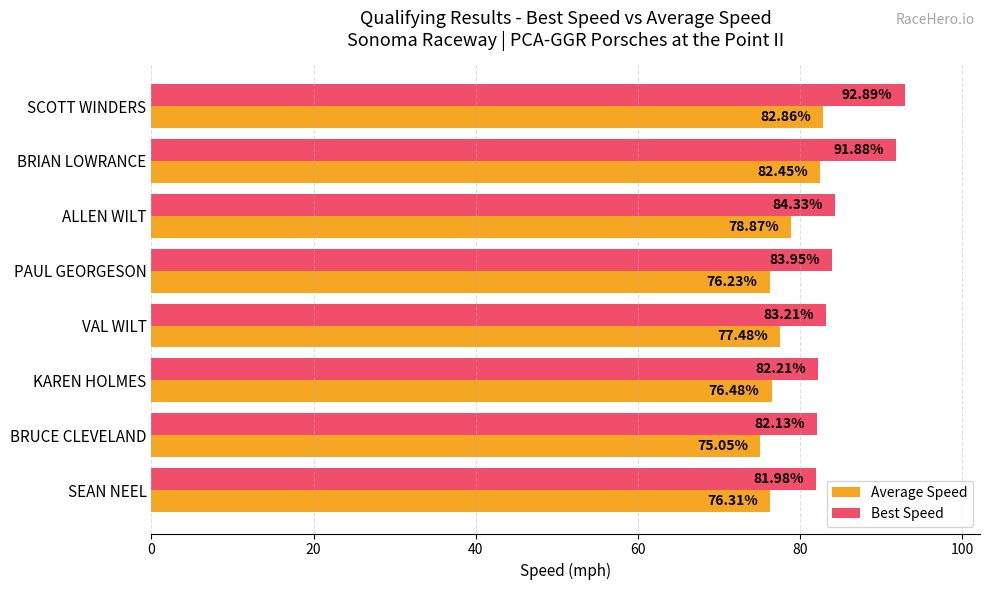

Which series has the widest spread of values?

Best Speed